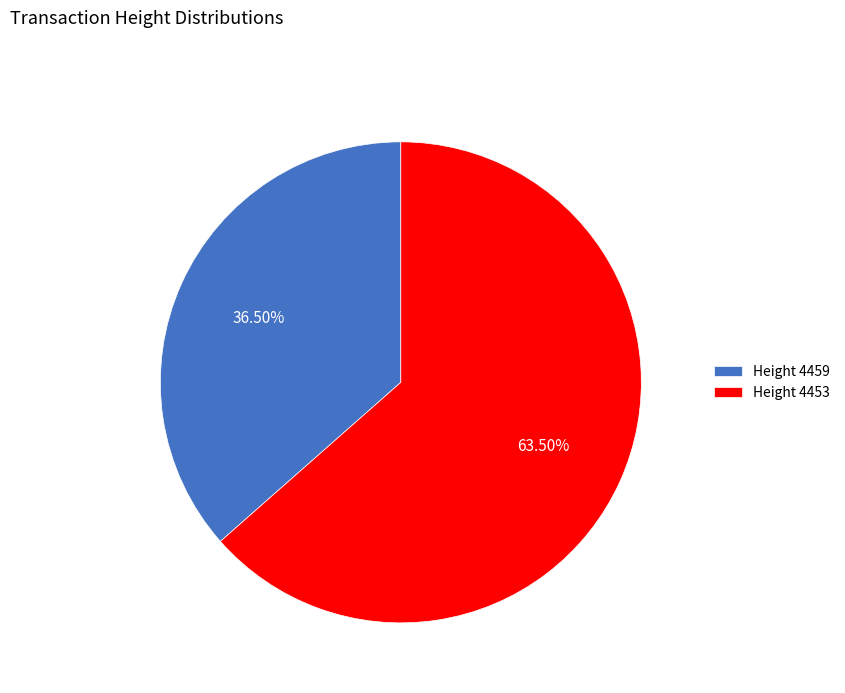

Which slice is the smallest?

Height 4459